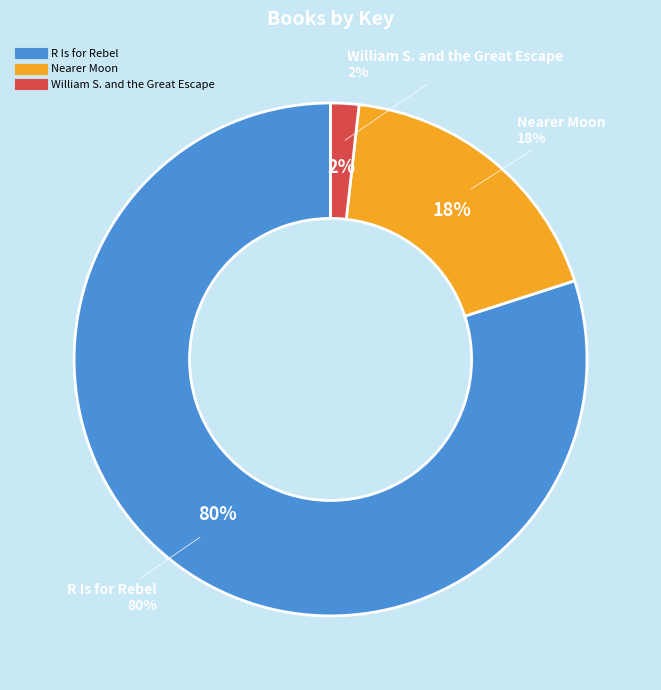

What percentage is the R Is for Rebel slice, to the nearest percent?

80%